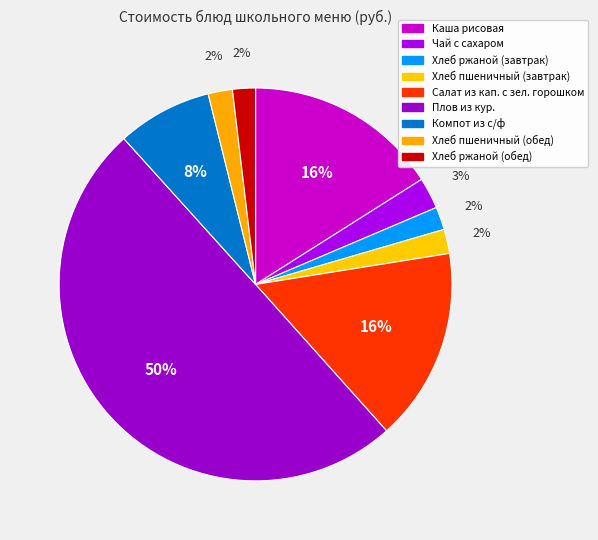

Rank the categories by value from highest to lowest.

Плов из кур., Каша рисовая, Салат из кап. с зел. горошком, Компот из с/ф, Чай с сахаром, Хлеб пшеничный (завтрак), Хлеб пшеничный (обед), Хлеб ржаной (завтрак), Хлеб ржаной (обед)